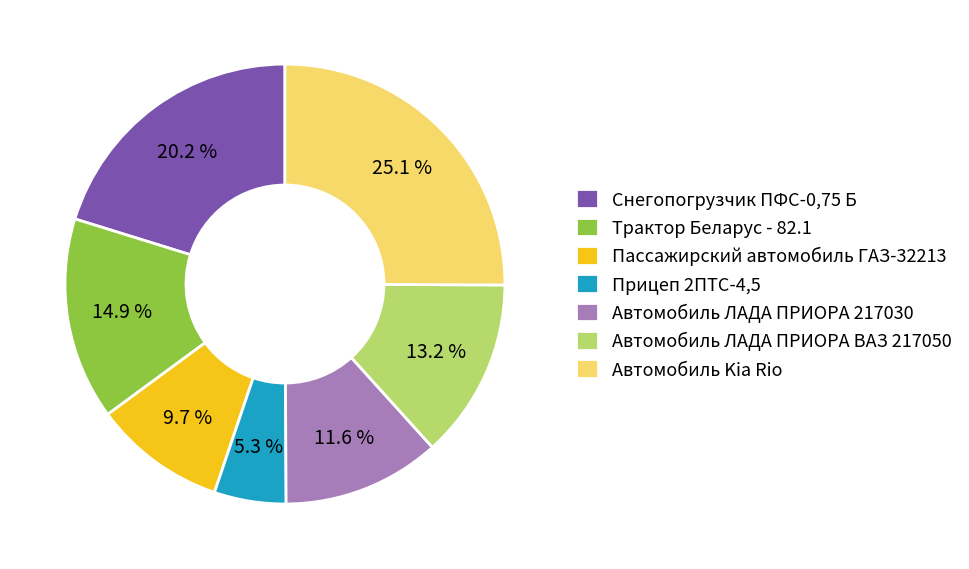

Is it true that Автомобиль ЛАДА ПРИОРА 217030 is 12% of the pie?

True